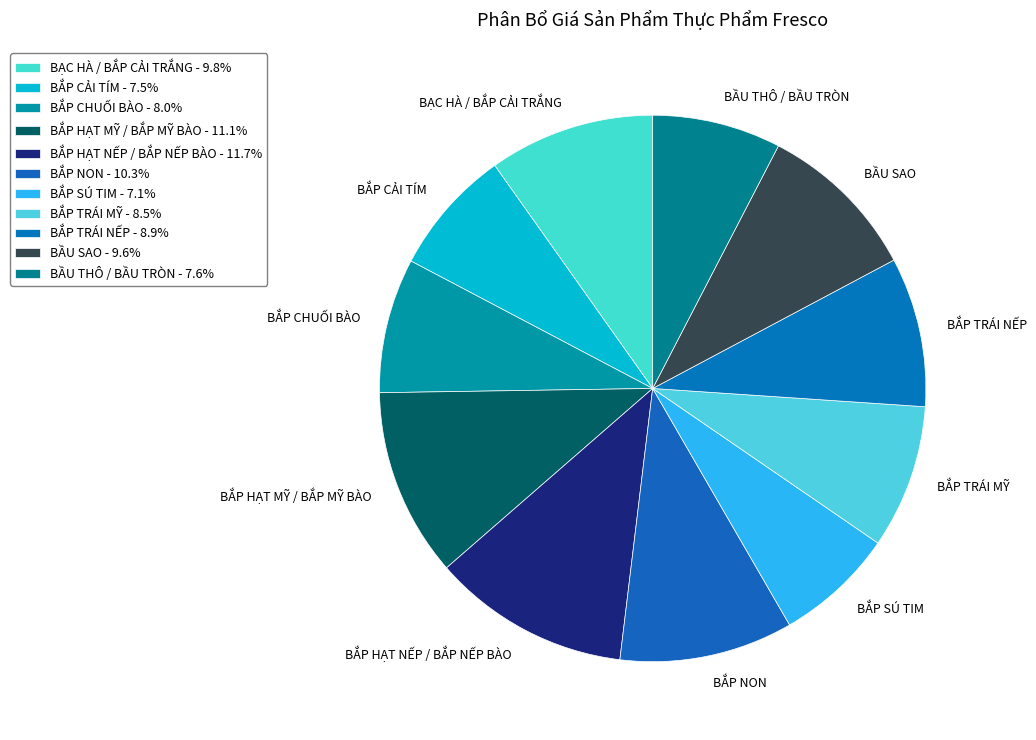

The BẮP NON slice represents 10% of the pie. True or false?

True